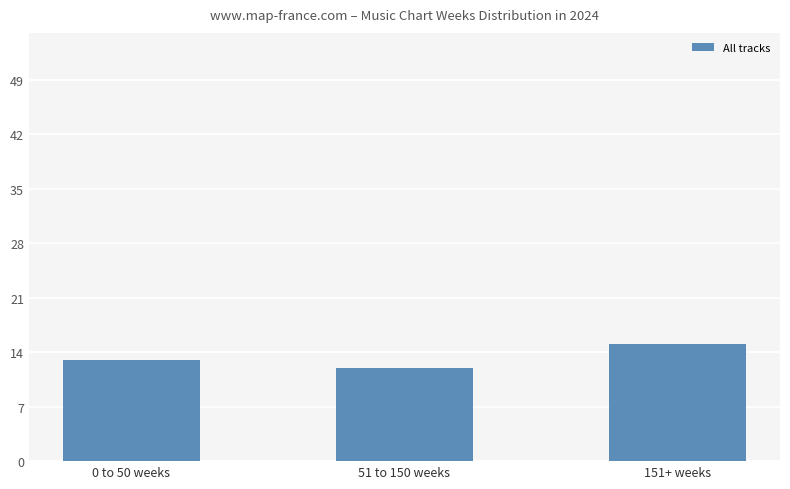

How many bars are there in total?

3